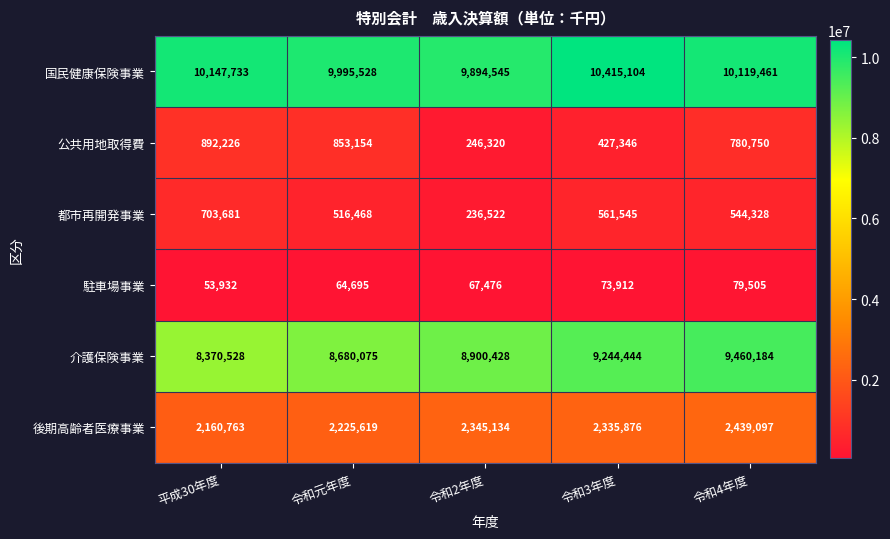

What is the sum of the 公共用地取得費 values at 令和2年度 and 平成30年度?

1138546